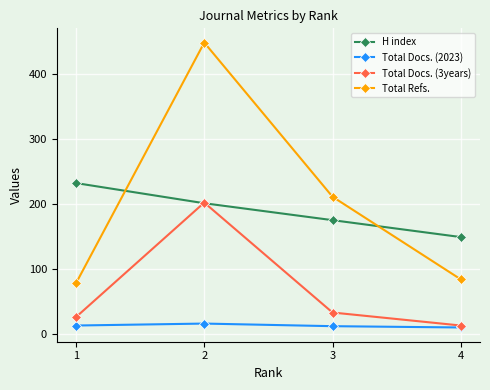

What is the minimum value shown in the chart?

10